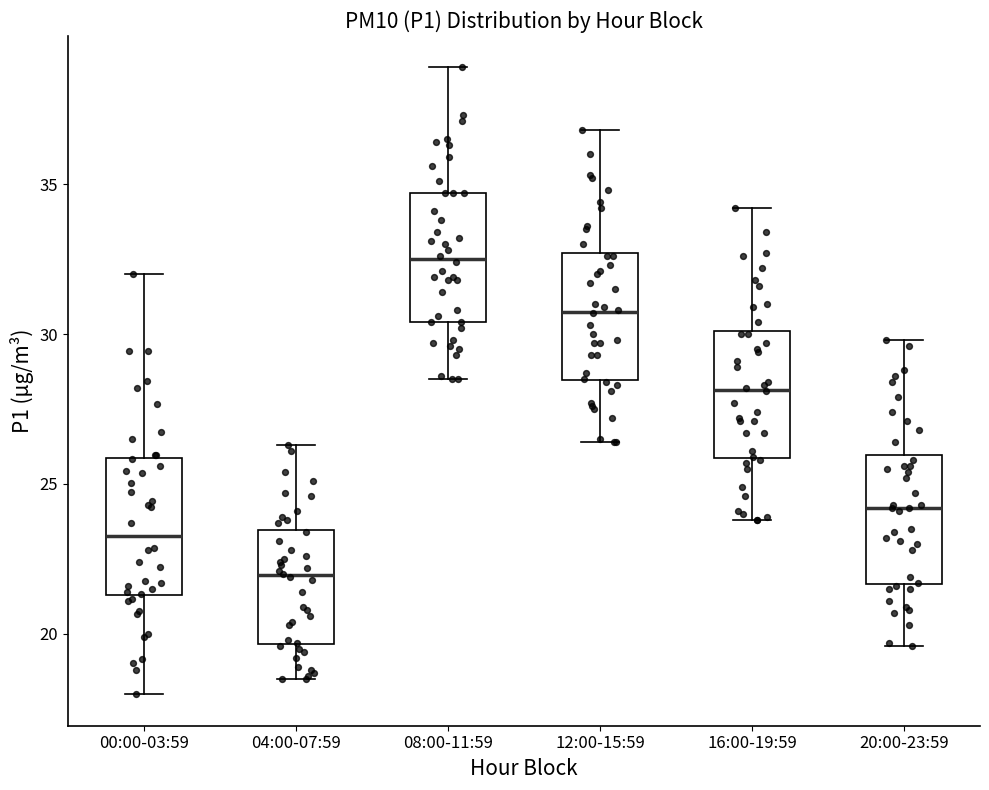

Where does the upper whisker of the box for 12:00-15:59 end on the y-axis? The values are not printed on the chart, so give them approximately, as read against the axis.

37.0